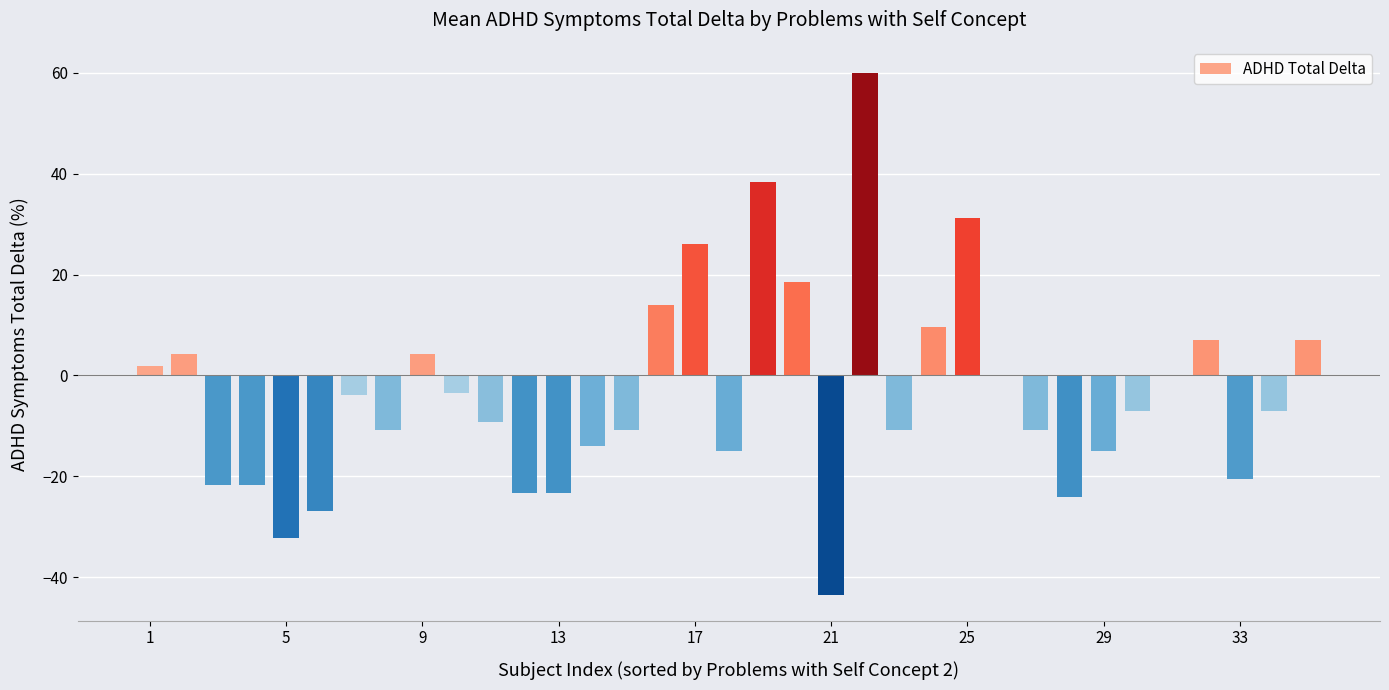

What is the maximum value shown in the chart?

60.0